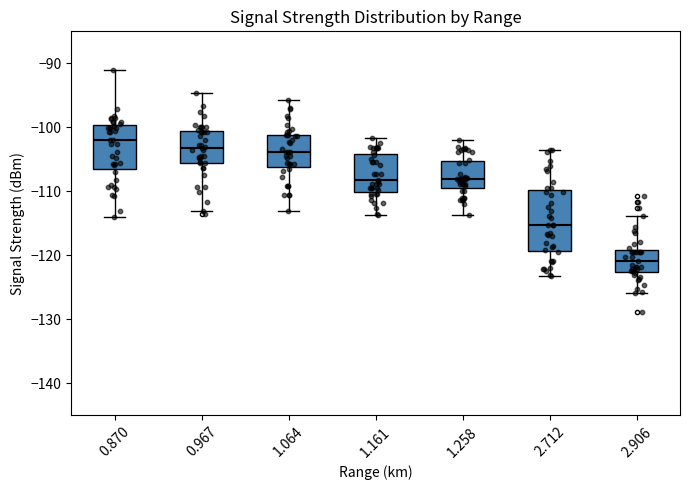

Reading left to right, transcribe this box plot: for each box, give where its median line is, the range the box spans, and where its two whiskers end, as read against the y-axis. The values are not printed on the chart, so give them approximately, as read against the axis.

0.870: median -102, box -106 to -100, whiskers -114 to -91
0.967: median -103, box -106 to -101, whiskers -113 to -95
1.064: median -104, box -106 to -101, whiskers -113 to -96
1.161: median -108, box -110 to -104, whiskers -114 to -102
1.258: median -108, box -110 to -105, whiskers -114 to -102
2.712: median -115, box -119 to -110, whiskers -123 to -104
2.906: median -121, box -123 to -119, whiskers -126 to -114